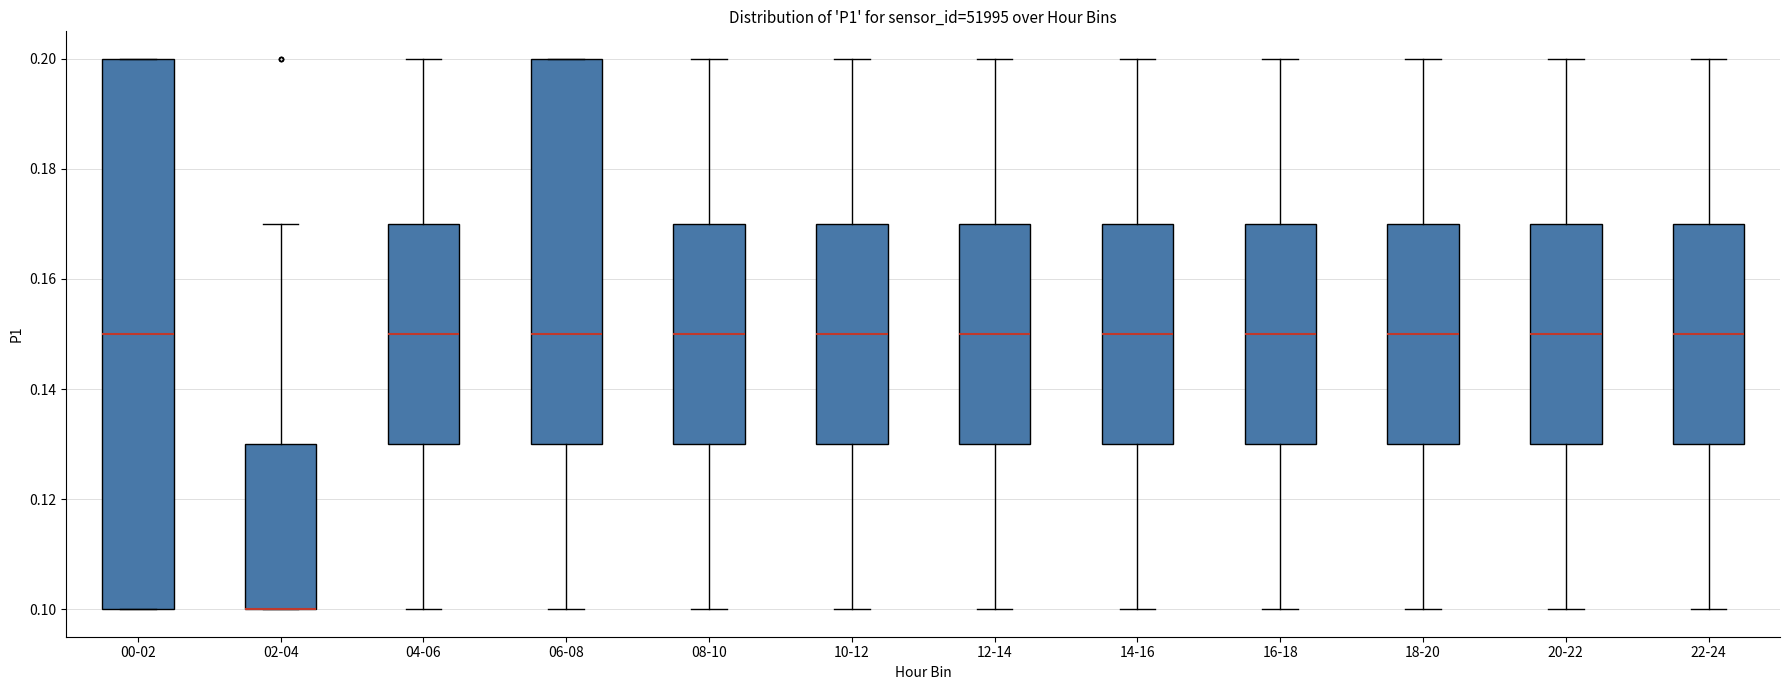

Where is the upper edge of the box for 06-08 on the y-axis? The values are not printed on the chart, so give them approximately, as read against the axis.

0.20